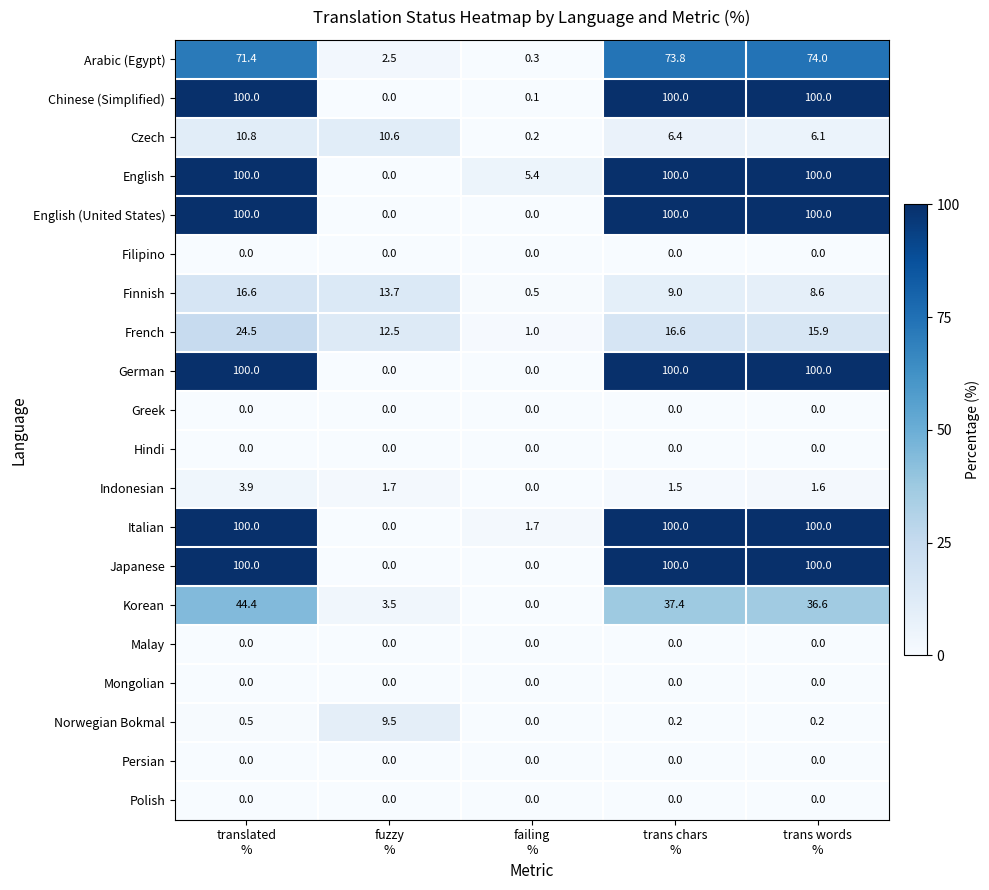

At which category is the sum across all series the highest?

translated
%